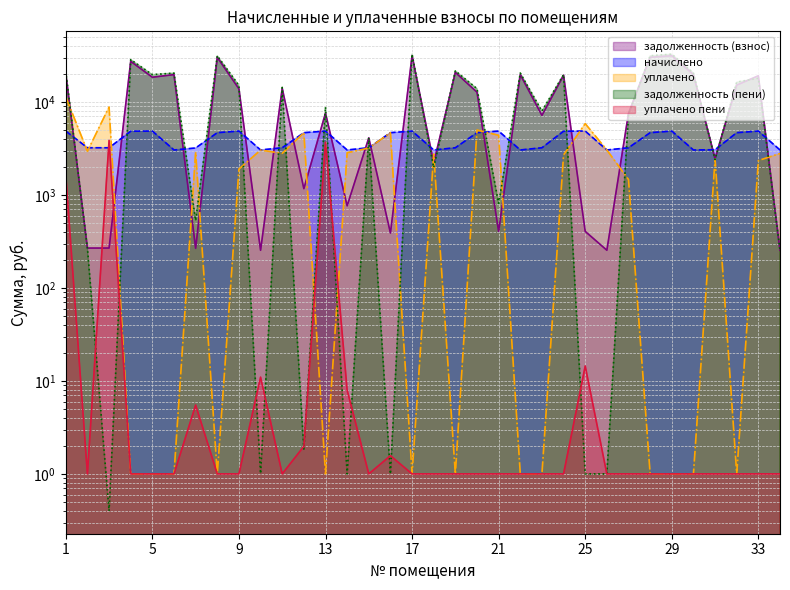

True or false: задолженность (пени) has more than 1 interior local peaks.

True